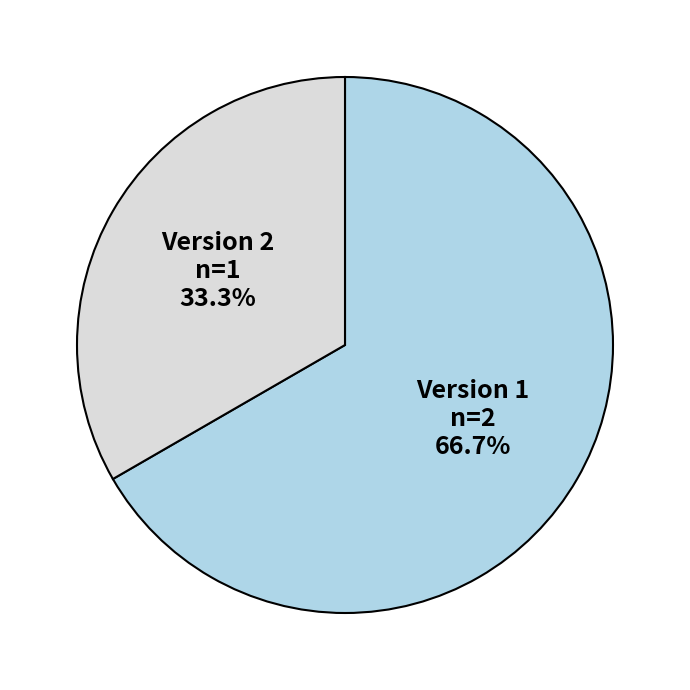

What percentage do Version 1 and Version 2 together represent?

100.0%